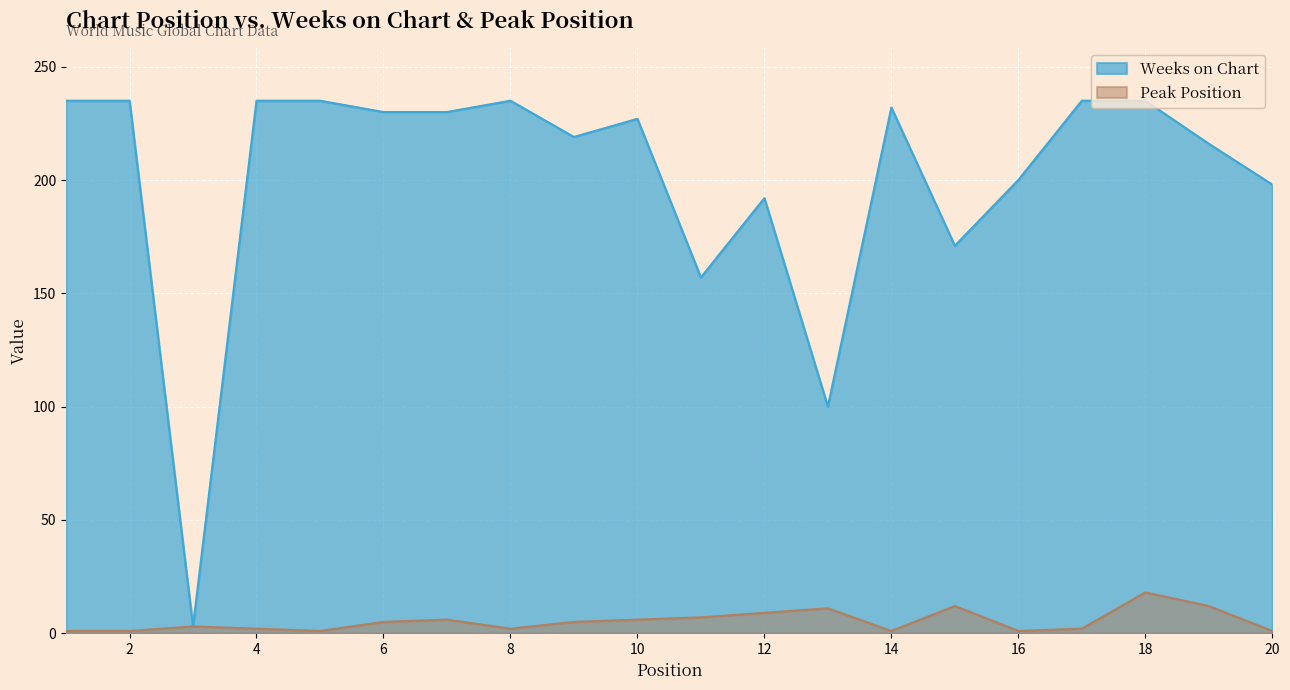

Reading left to right, extract all data points from this chart.

Weeks on Chart: 1=235	2=235	3=3	4=235	5=235	6=230	7=230	8=235	9=219	10=227	11=157	12=192	13=100	14=232	15=171	16=200	17=235	18=235	19=216	20=198
Peak Position: 1=1	2=1	3=3	4=2	5=1	6=5	7=6	8=2	9=5	10=6	11=7	12=9	13=11	14=1	15=12	16=1	17=2	18=18	19=12	20=1